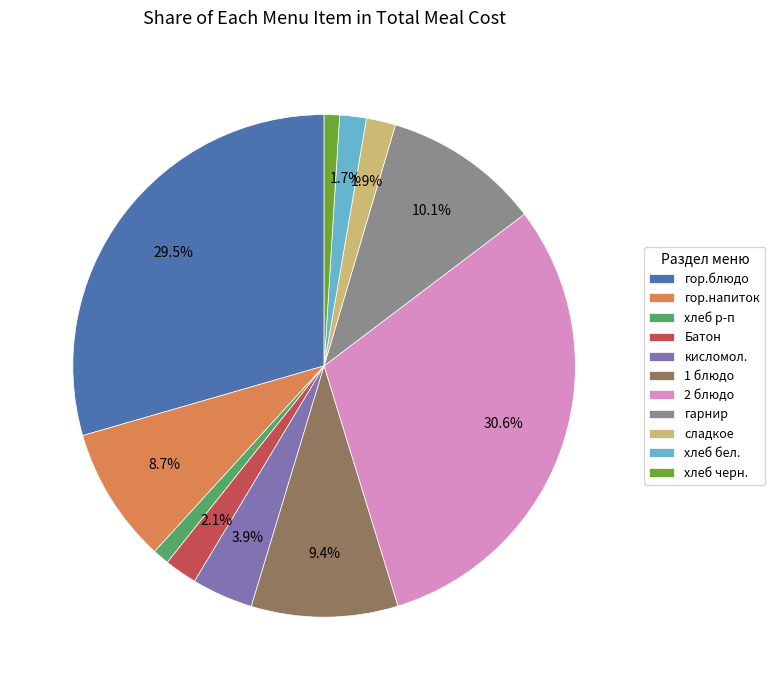

How many segments does this pie chart have?

11